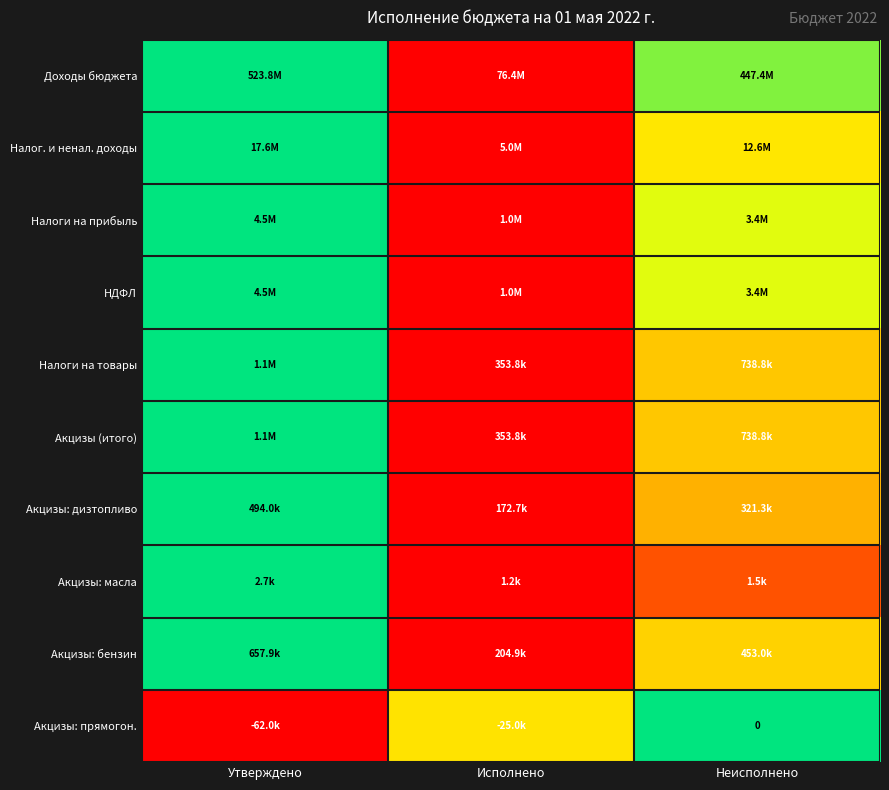

Which has a higher value, Утверждено or Исполнено?

Утверждено